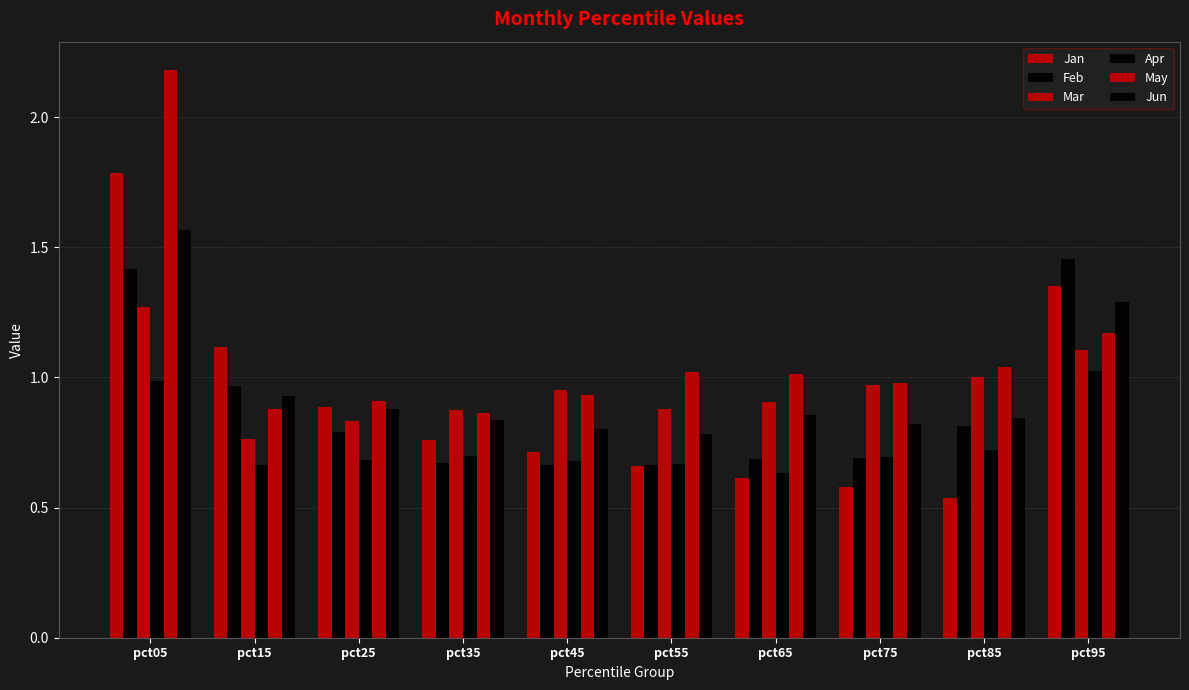

Does the chart contain stacked bars?

No